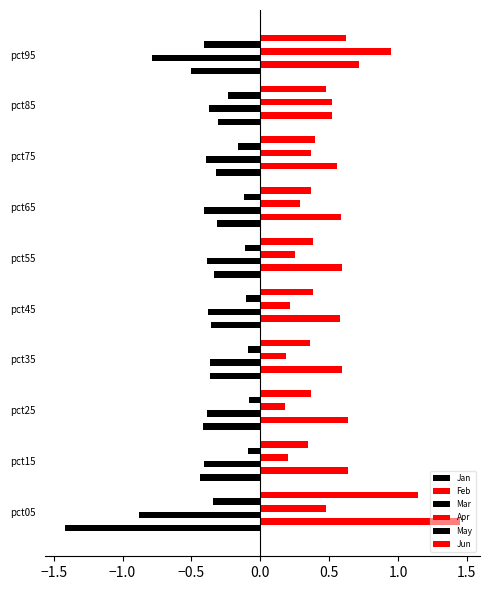

How many data points does each series have?

10